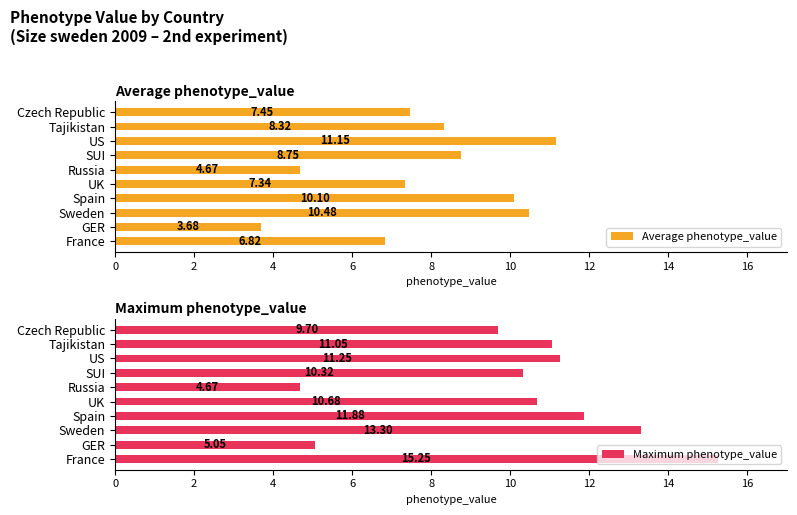

Which category has the lowest value in the Maximum phenotype_value series?

Russia